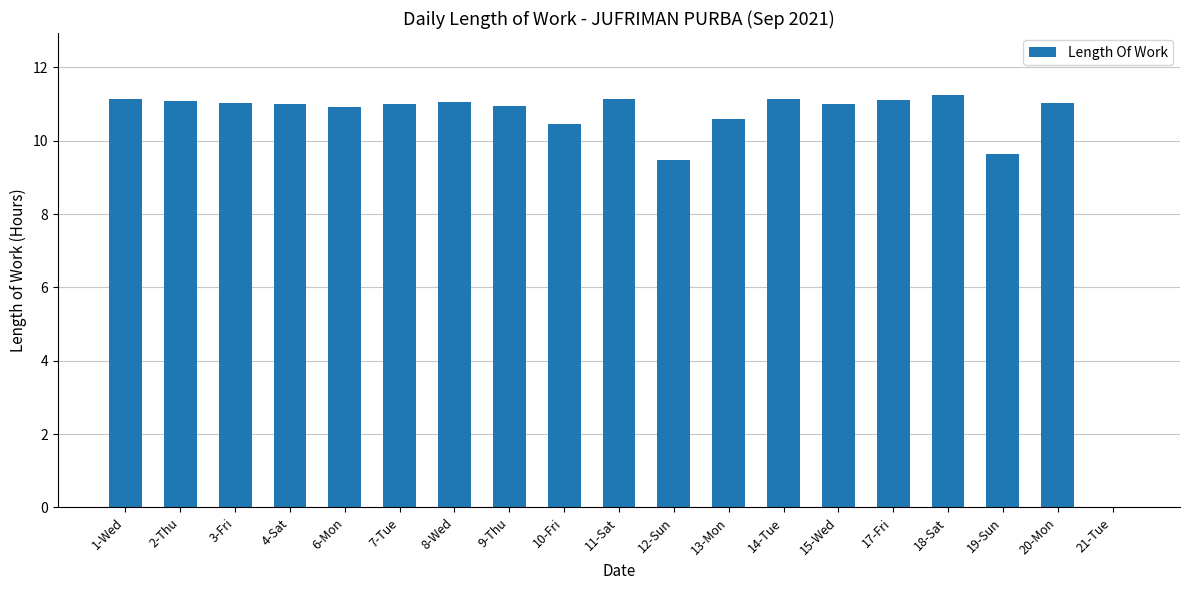

How many values are above zero?

18